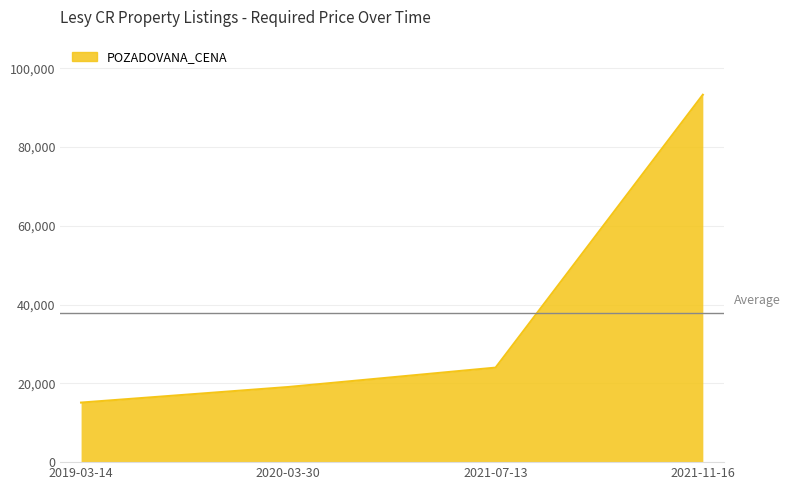

How many data points are less than 24000?

2